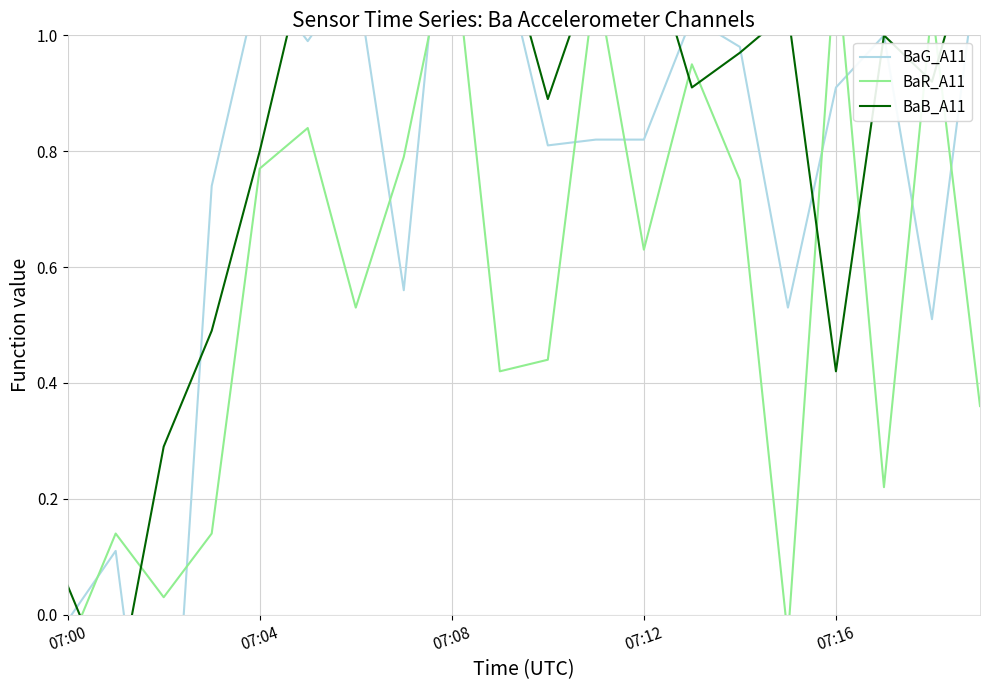

Does the chart have visible grid lines?

Yes